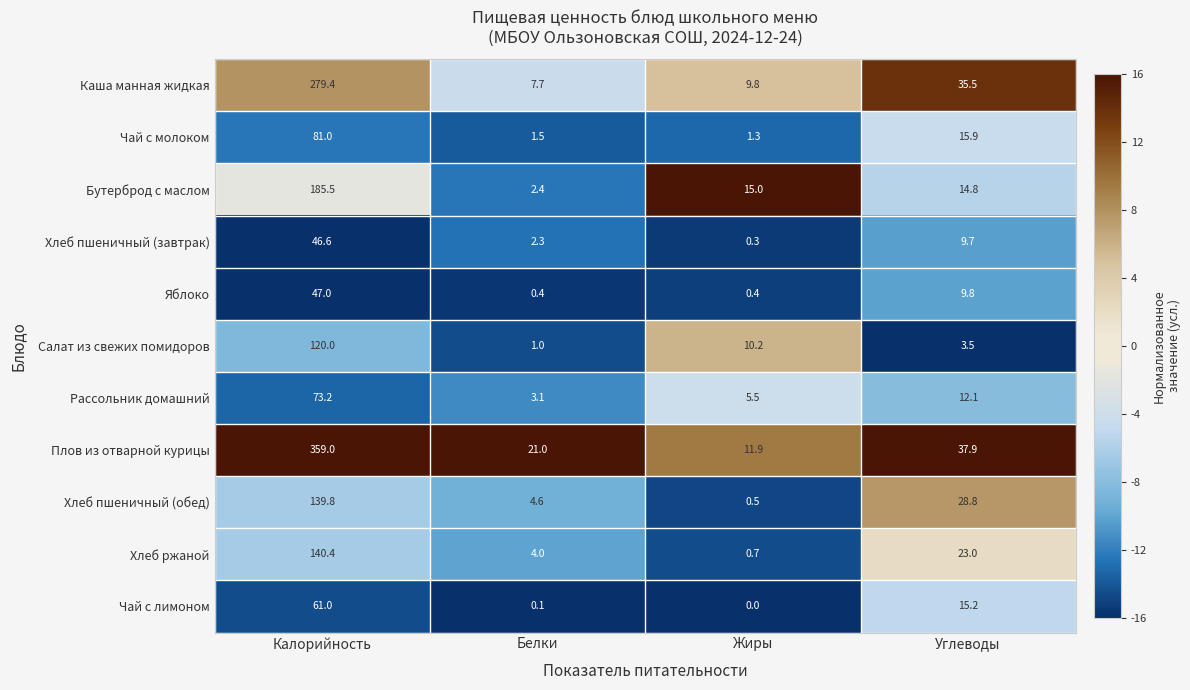

What is the total value across all series at Калорийность?

1532.9